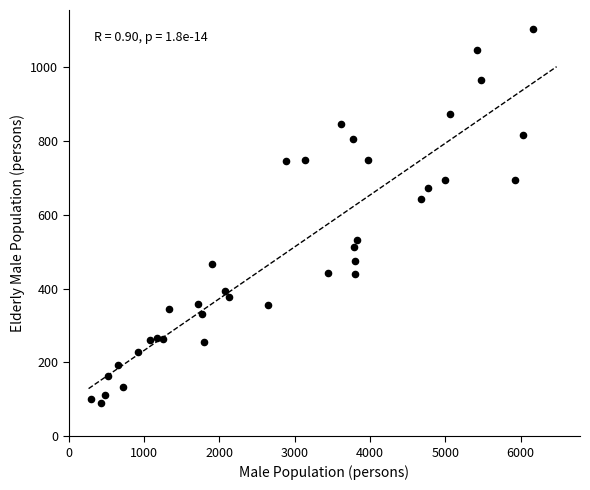

What Y value in the scatter plot is closest to 596?

643